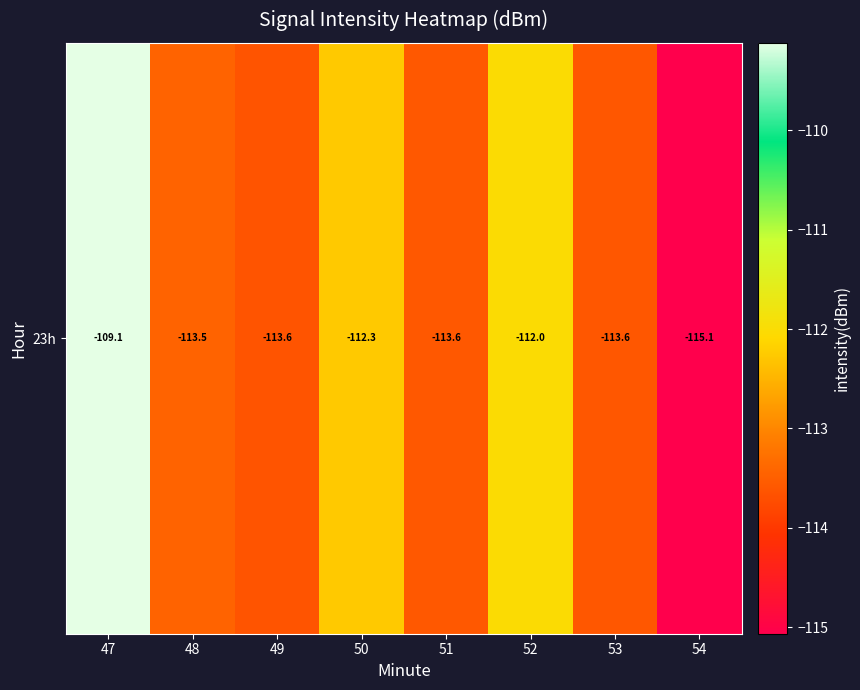

Is it true that the value at 51 is -158.1?

False